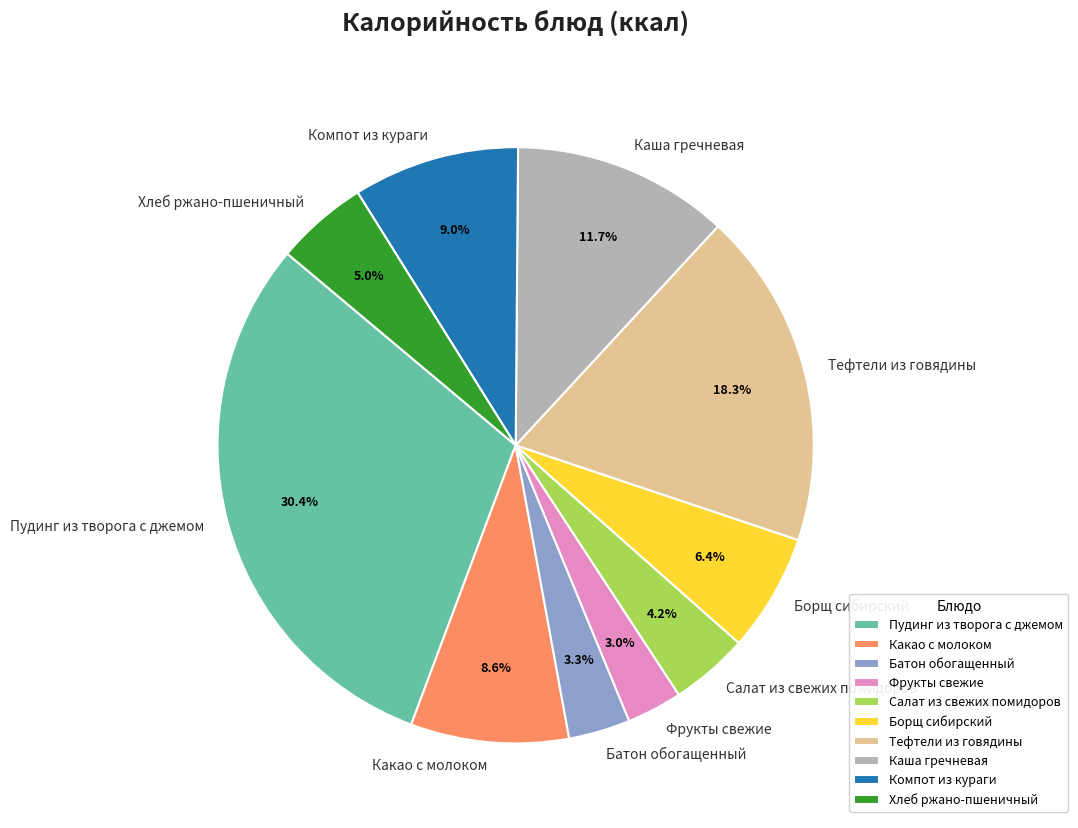

Is the sum of Борщ сибирский and Хлеб ржано-пшеничный greater than half?

No